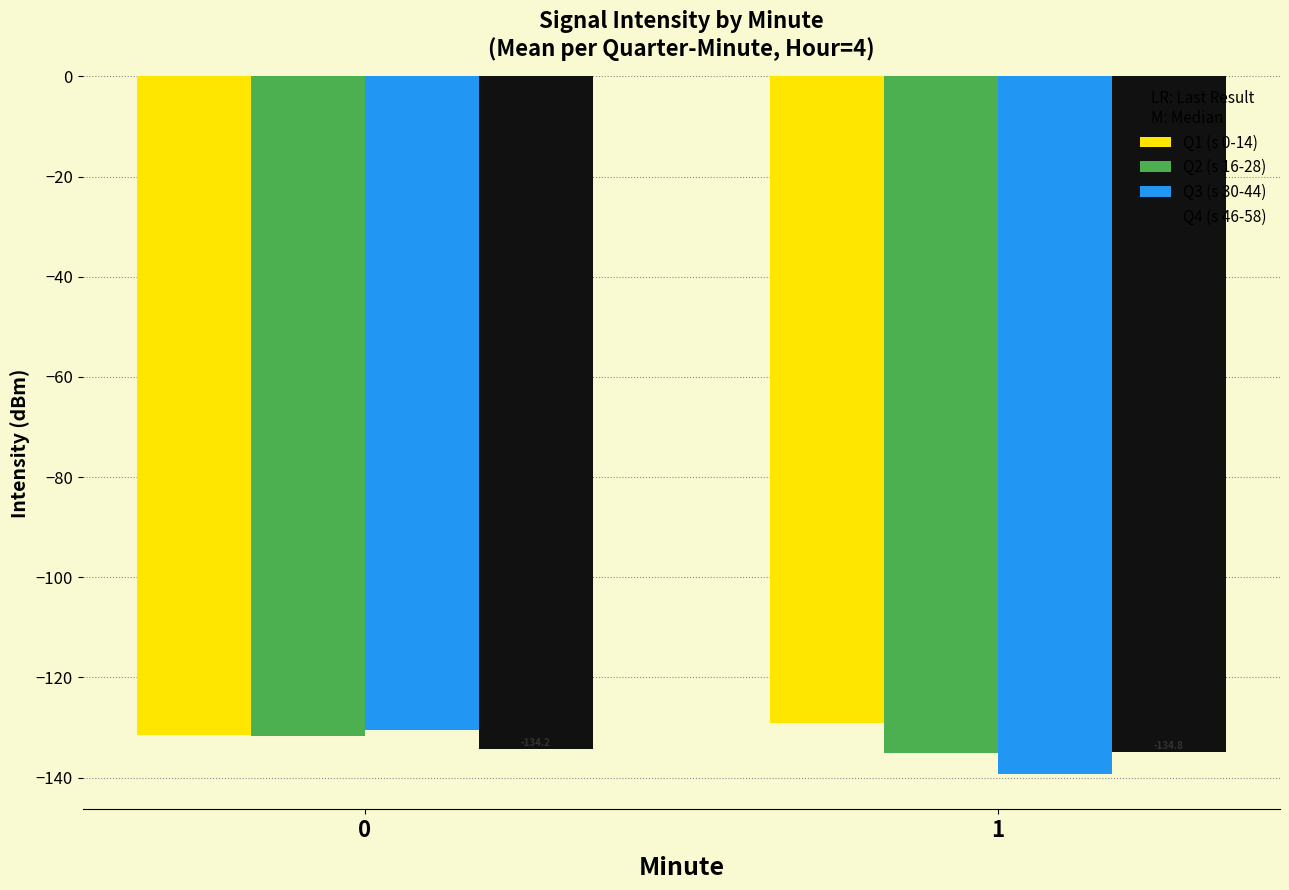

How many bars are there in each group?

4